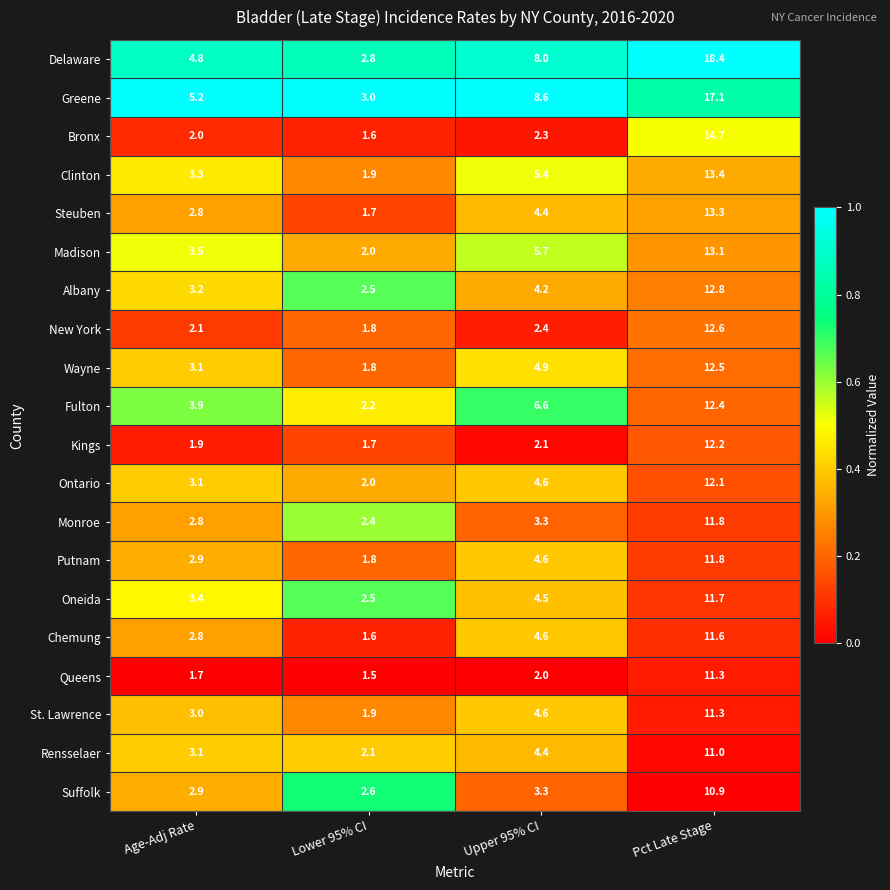

What is the difference between the Albany values at Pct Late Stage and Upper 95% CI?

8.6